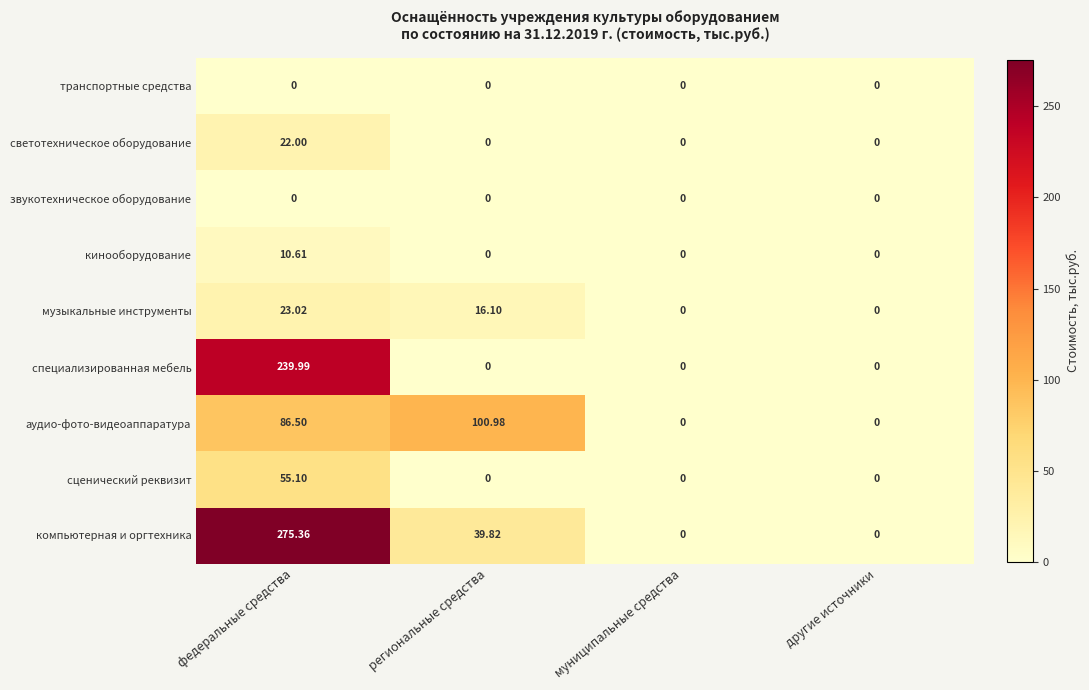

At which category does the chart reach its peak across all series?

федеральные средства